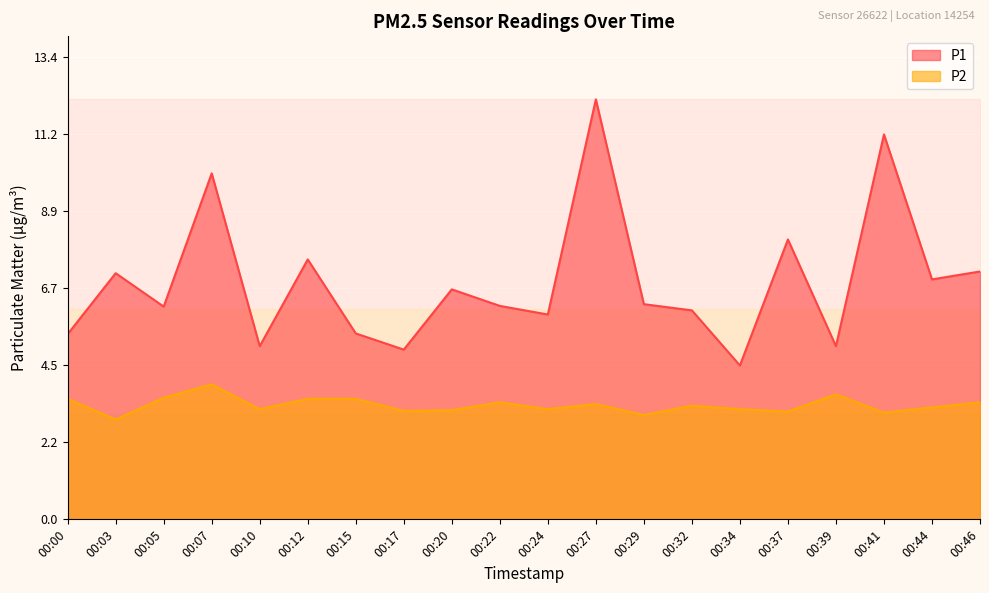

Where is P1 nearest to the value 8?

00:37